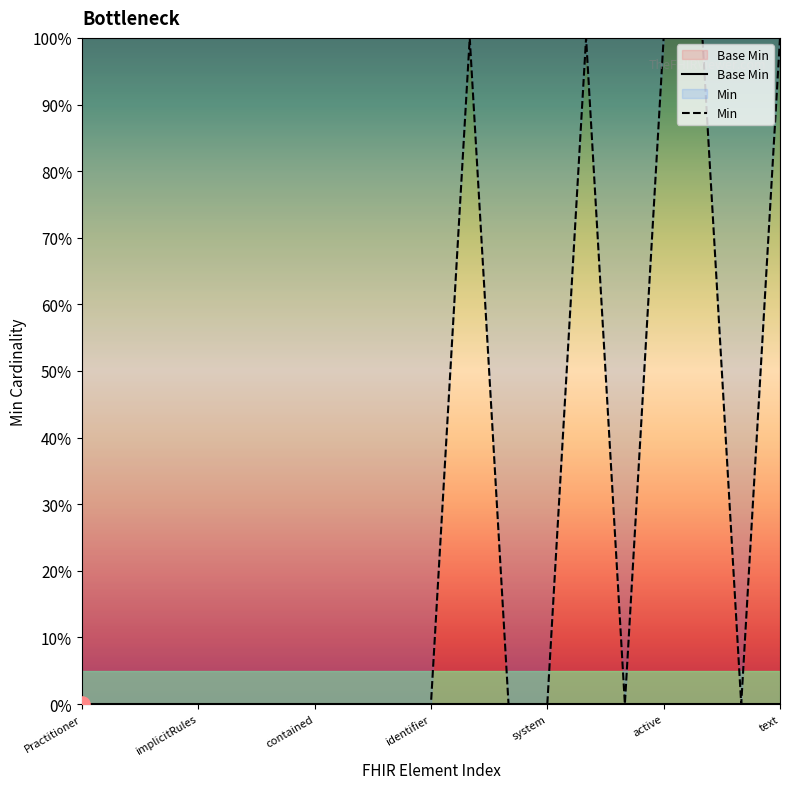

Which series contains the highest Y value?

Min